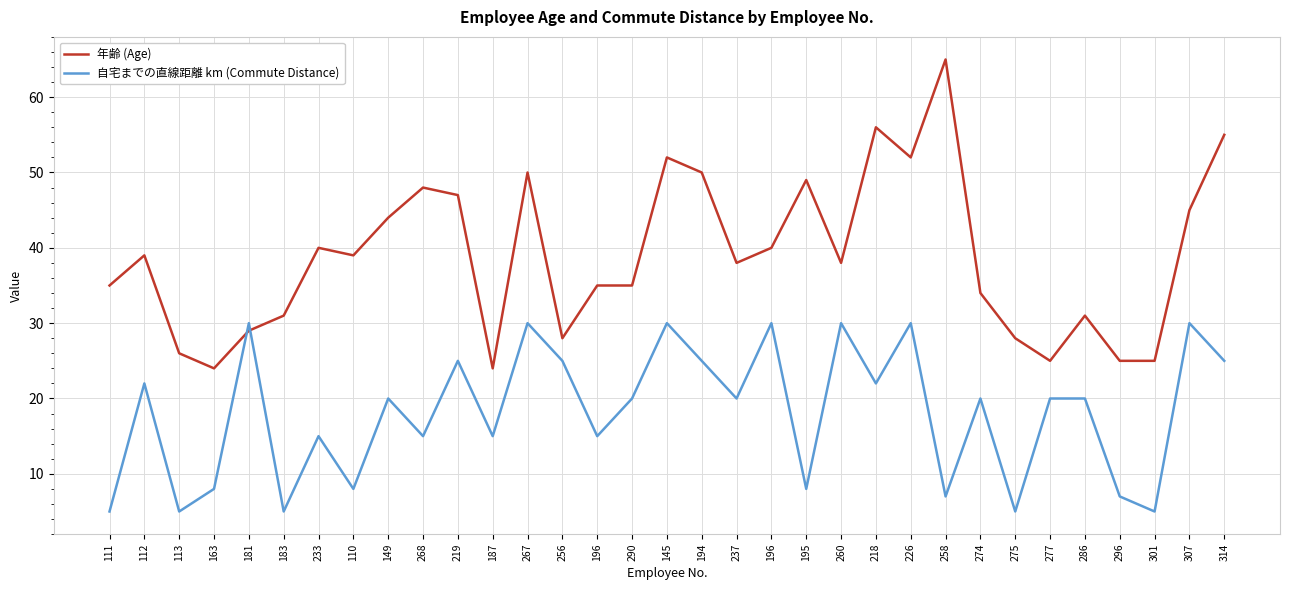

At which category does the chart reach its minimum across all series?

111